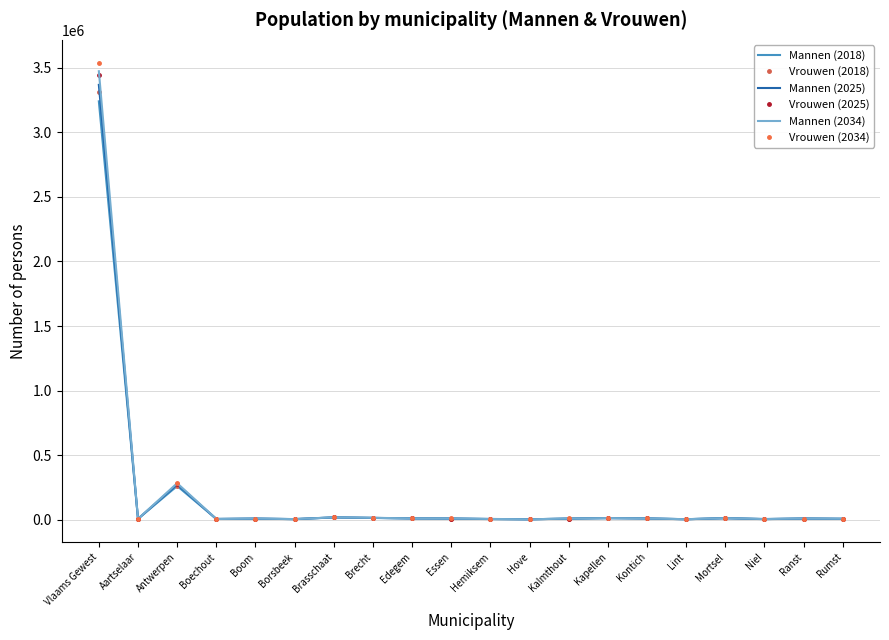

Rank the series by their maximum value, from lowest to highest.

Mannen (2018), Vrouwen (2018), Mannen (2025), Vrouwen (2025), Mannen (2034), Vrouwen (2034)